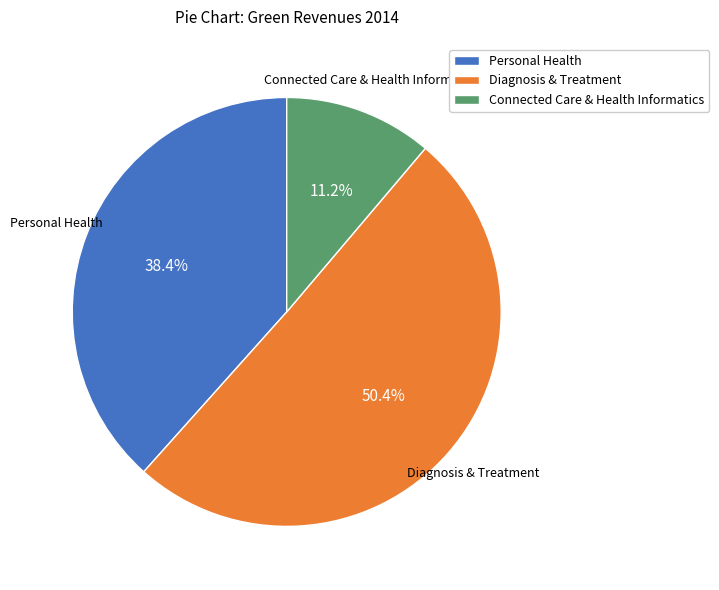

How many segments does this pie chart have?

3